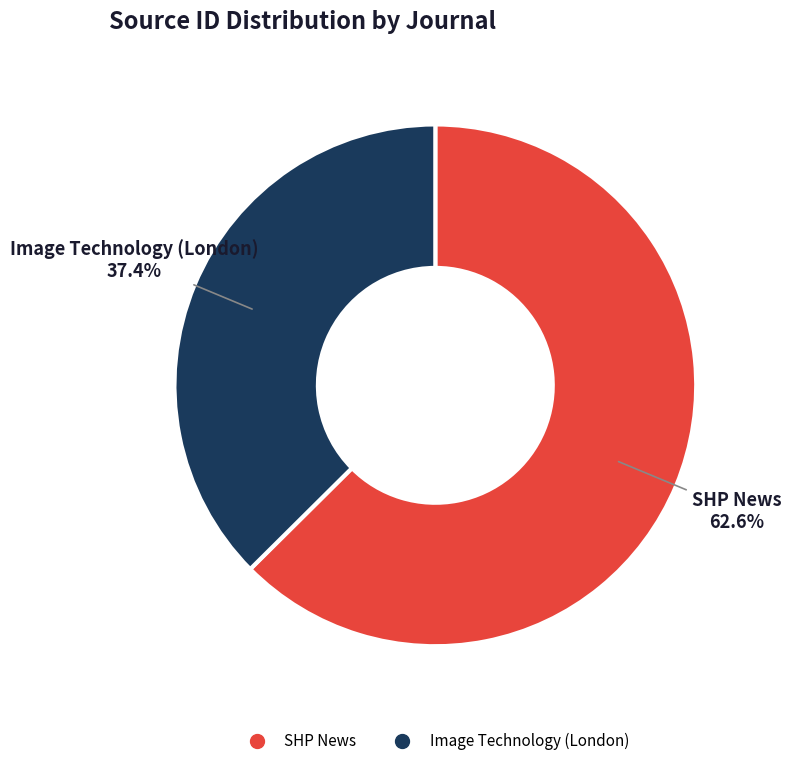

Between Image Technology (London) and SHP News, which is larger?

SHP News